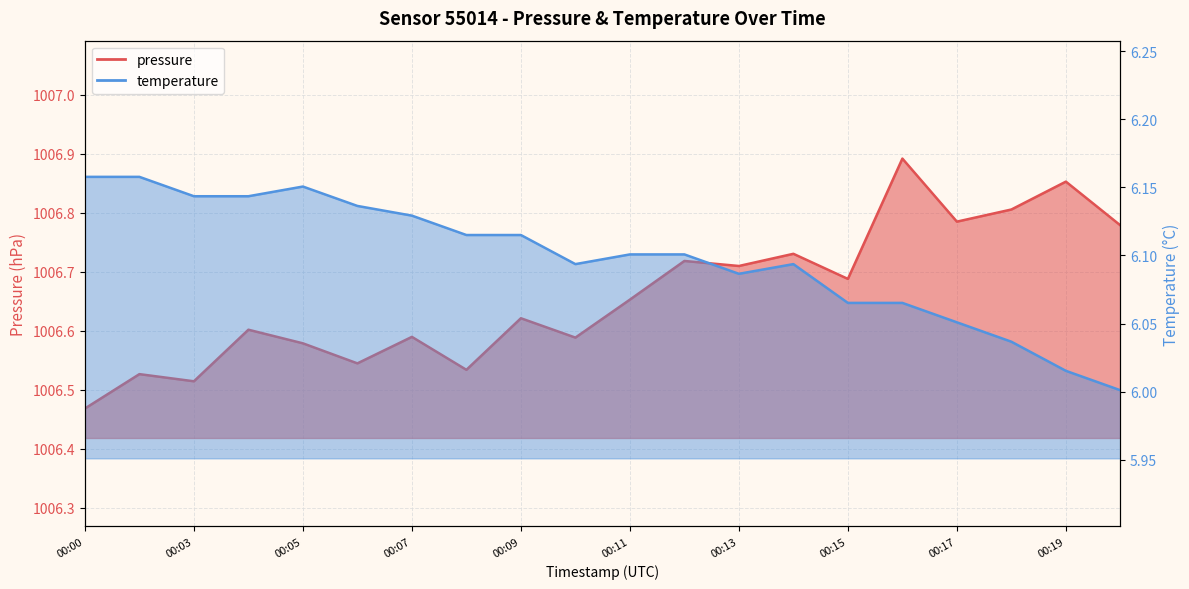

In pressure, how many points are higher than both neighbors (excluding endpoints)?

8